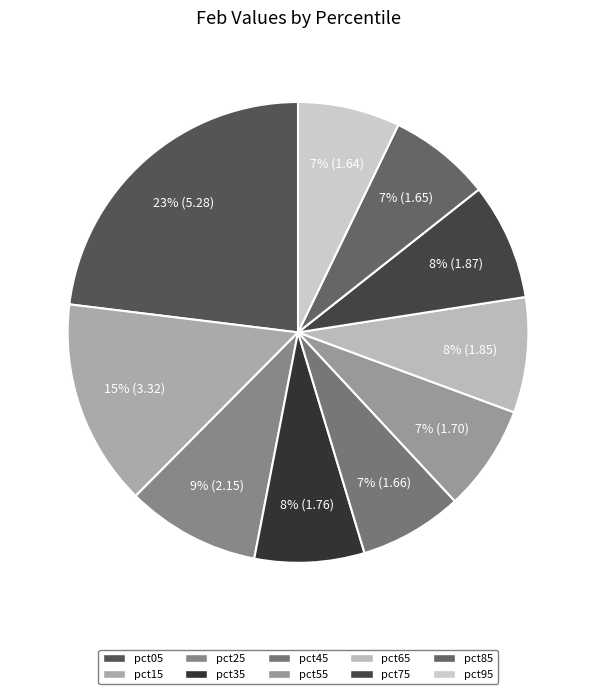

To the nearest percent, what is the difference between the pct05 and pct75 slice percentages?

15%